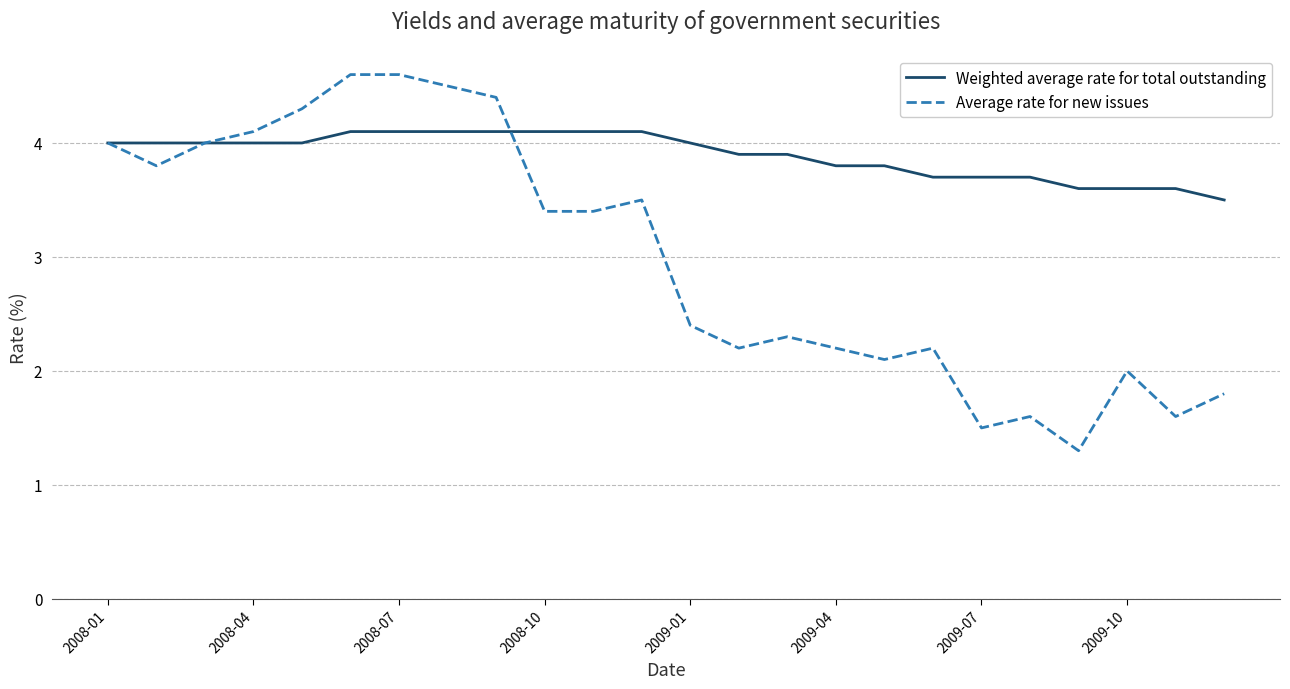

Which series has the largest range (max minus min)?

Average rate for new issues